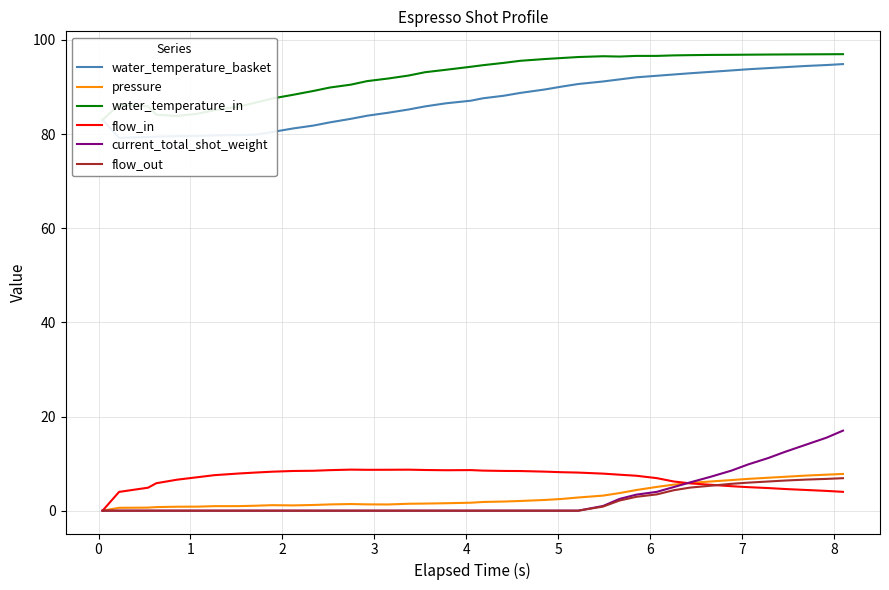

What is the sum of all flow_in values?

275.9